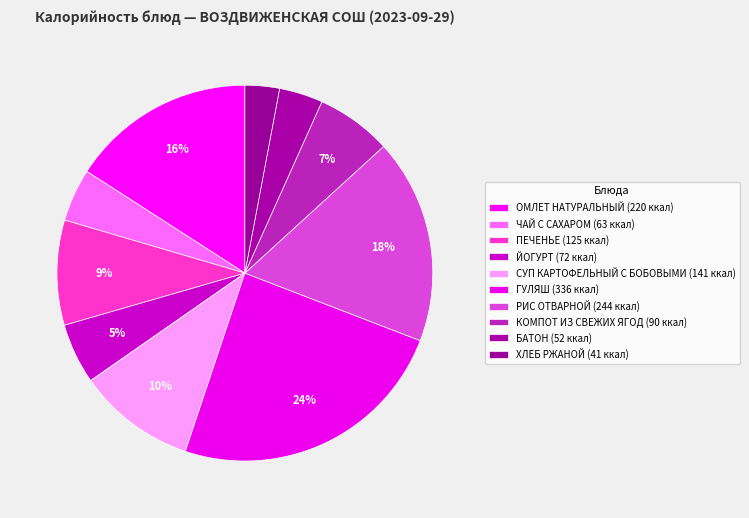

What percentage is the КОМПОТ ИЗ СВЕЖИХ ЯГОД slice, to the nearest percent?

7%